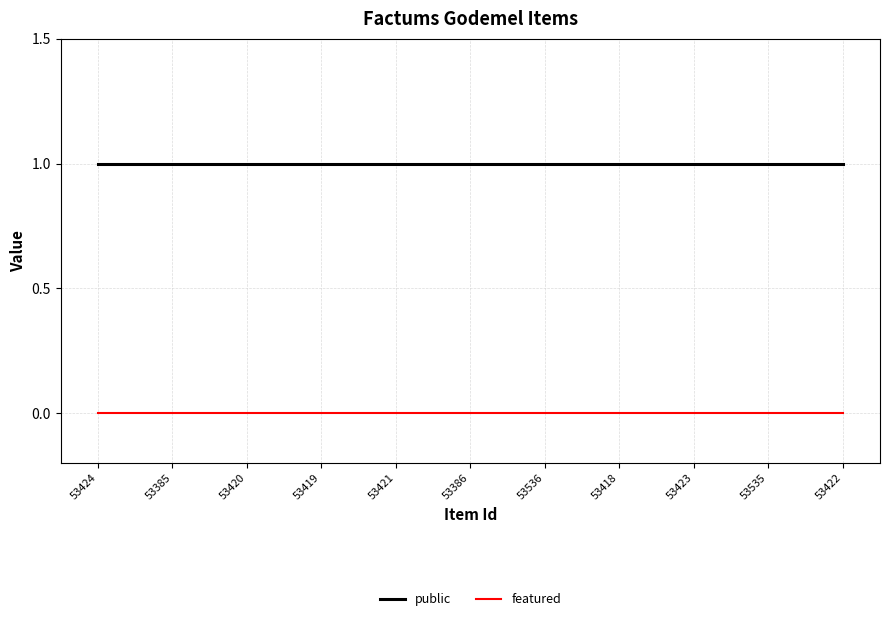

List the series in order of their peak value, highest first.

public, featured